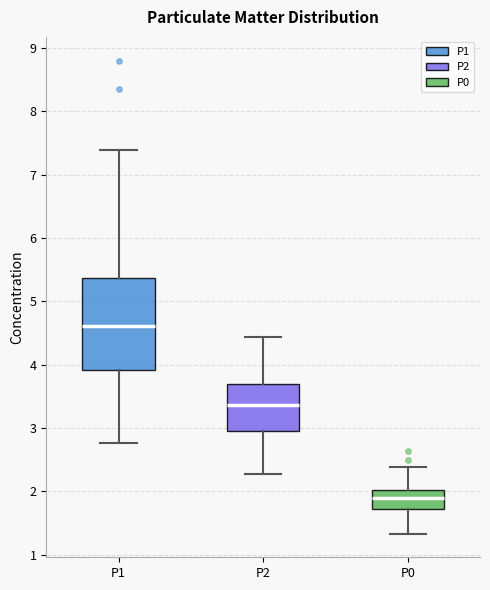

Which box is the tallest, from its lower edge to its upper edge?

P1